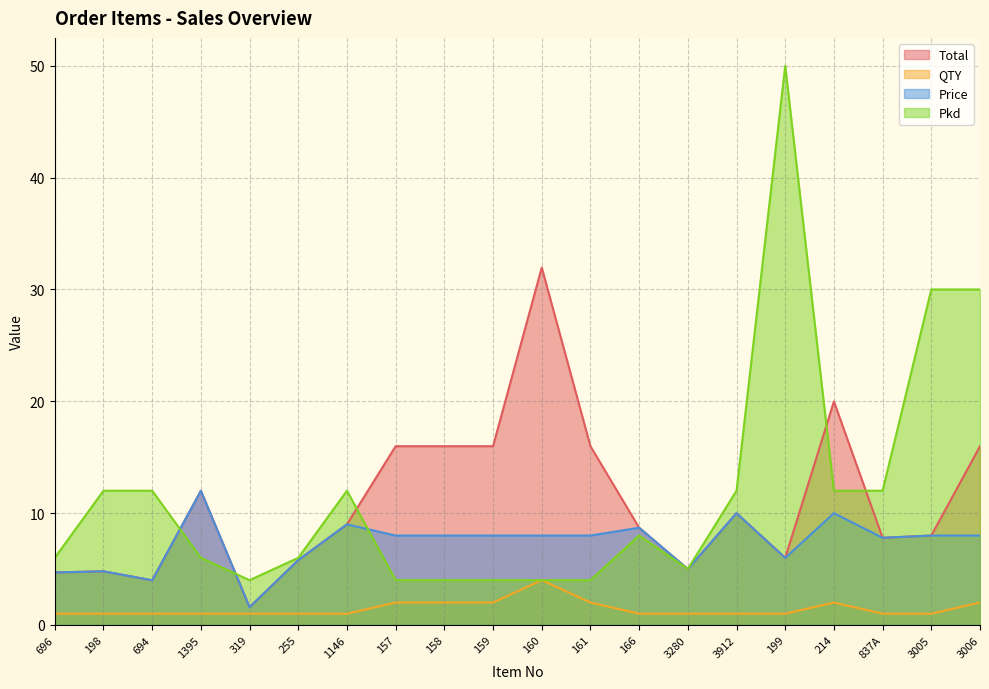

What is the difference between the second highest and minimum values in the Total series?

18.4